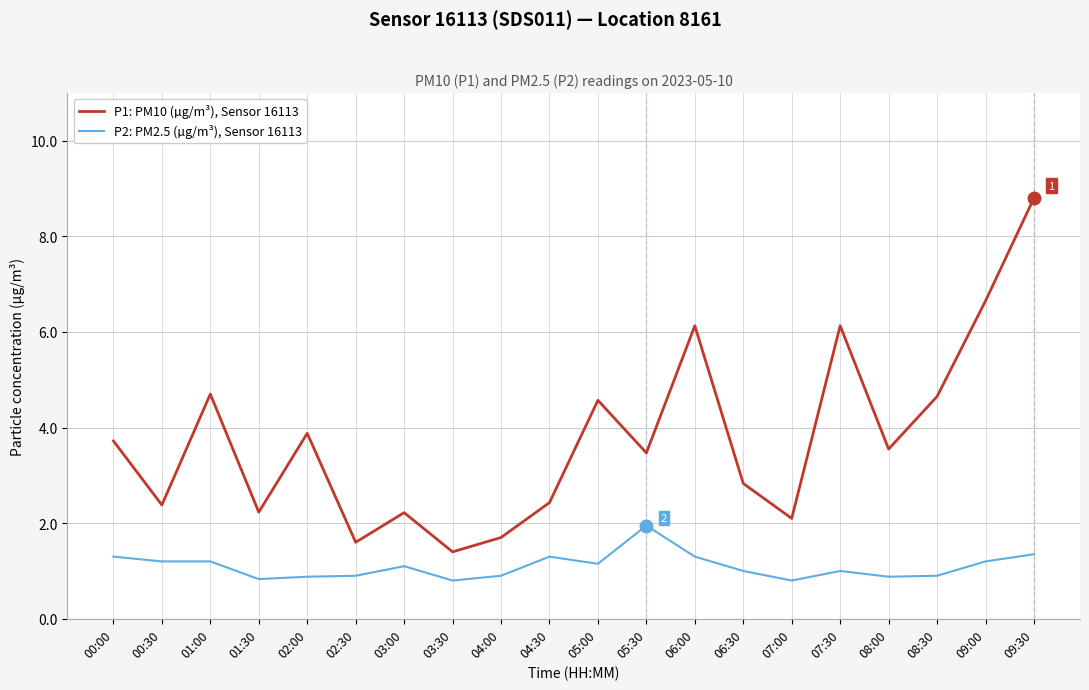

What is the difference between the P1: PM10 (µg/m³), Sensor 16113 values at 08:30 and 01:30?

2.4